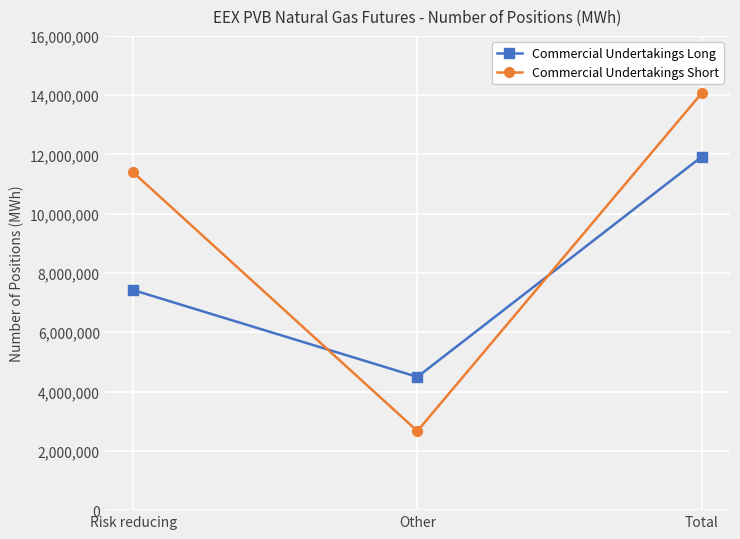

Rank the series by their maximum value, from lowest to highest.

Commercial Undertakings Long, Commercial Undertakings Short